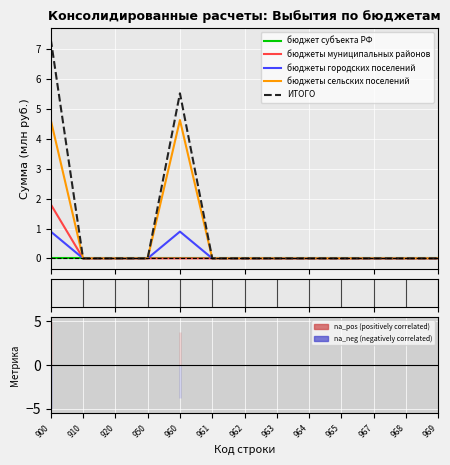

What are all the series names shown in the legend?

бюджет субъекта РФ, бюджеты муниципальных районов, бюджеты городских поселений, бюджеты сельских поселений, ИТОГО